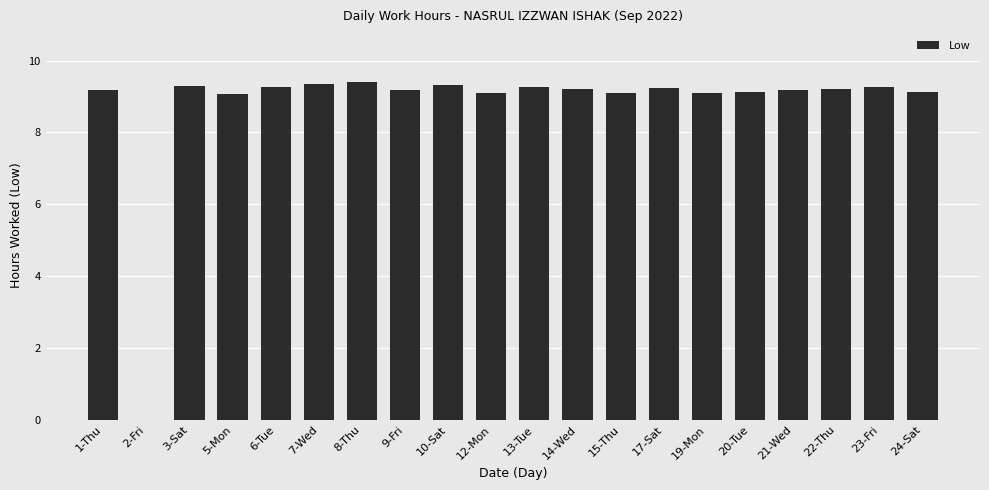

How many data points are above 9?

19